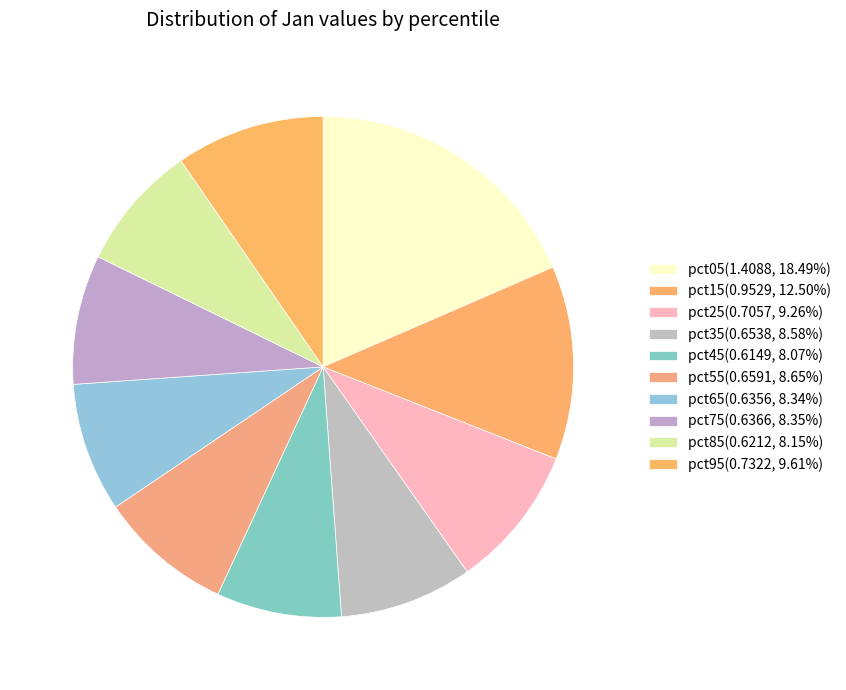

How many segments does this pie chart have?

10